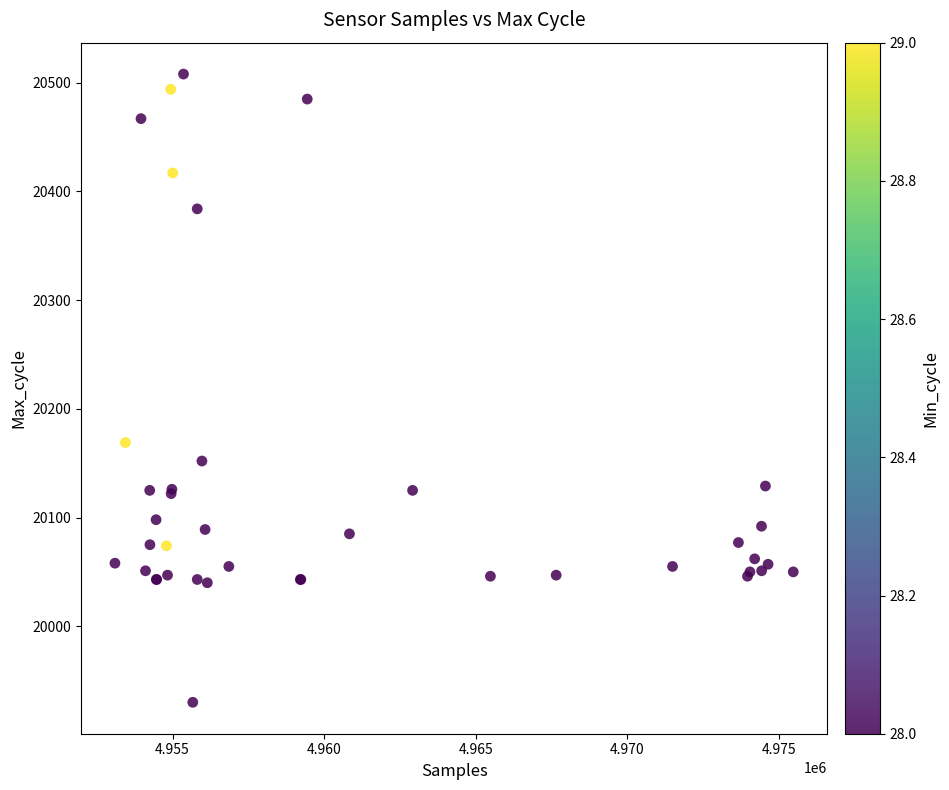

What Y value in the scatter plot is closest to 20219?

20169